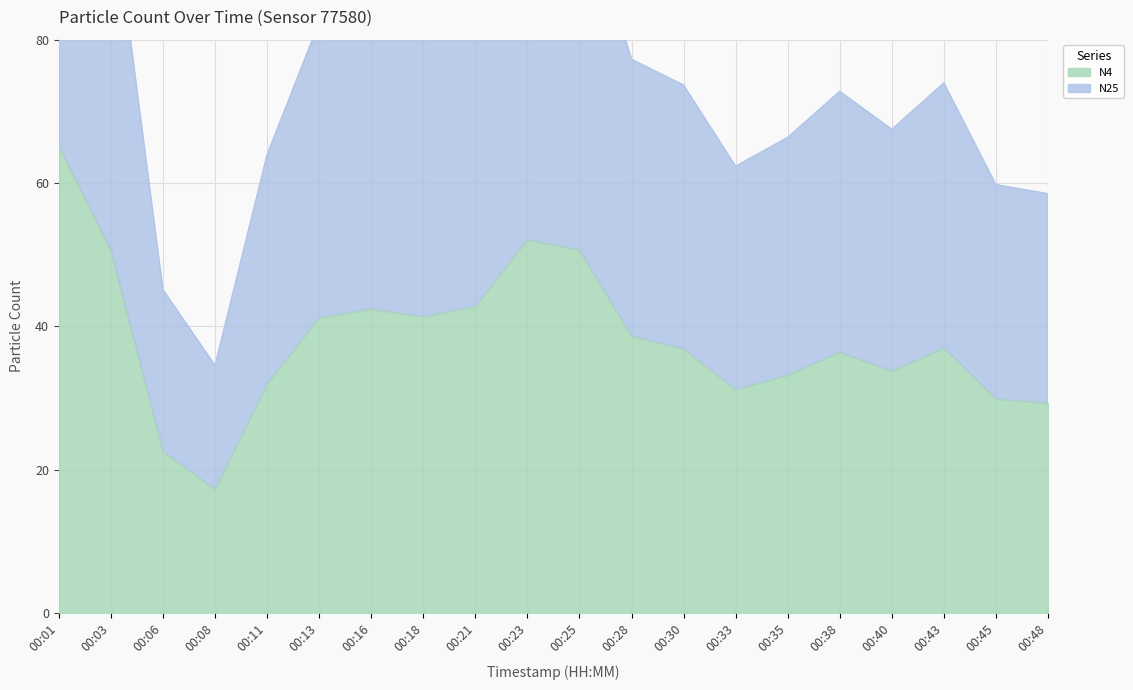

Reading right to left, what are all the values shown in this chart?

N4: 29.3	29.9	37.0	33.8	36.4	33.2	31.2	36.8	38.6	50.6	52.1	42.8	41.4	42.4	41.2	32.0	17.3	22.6	50.6	65.1
N25: 58.5	59.8	74.0	67.5	72.8	66.4	62.3	73.7	77.3	101.3	104.2	85.6	82.7	84.8	82.4	63.9	34.5	45.1	101.1	130.2